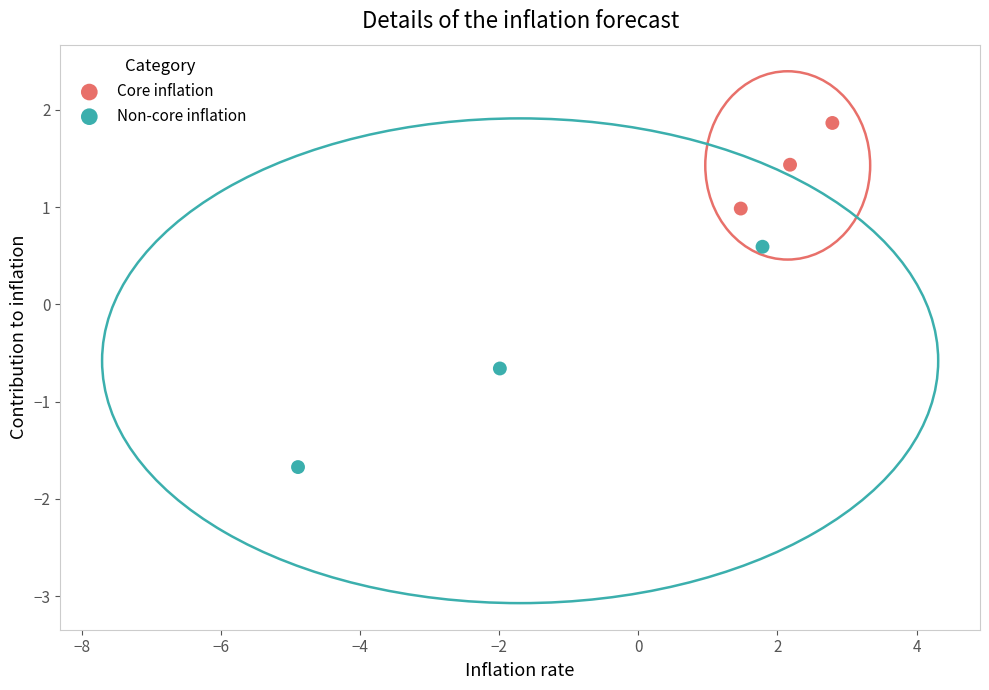

Which series contains the highest Y value?

Core inflation